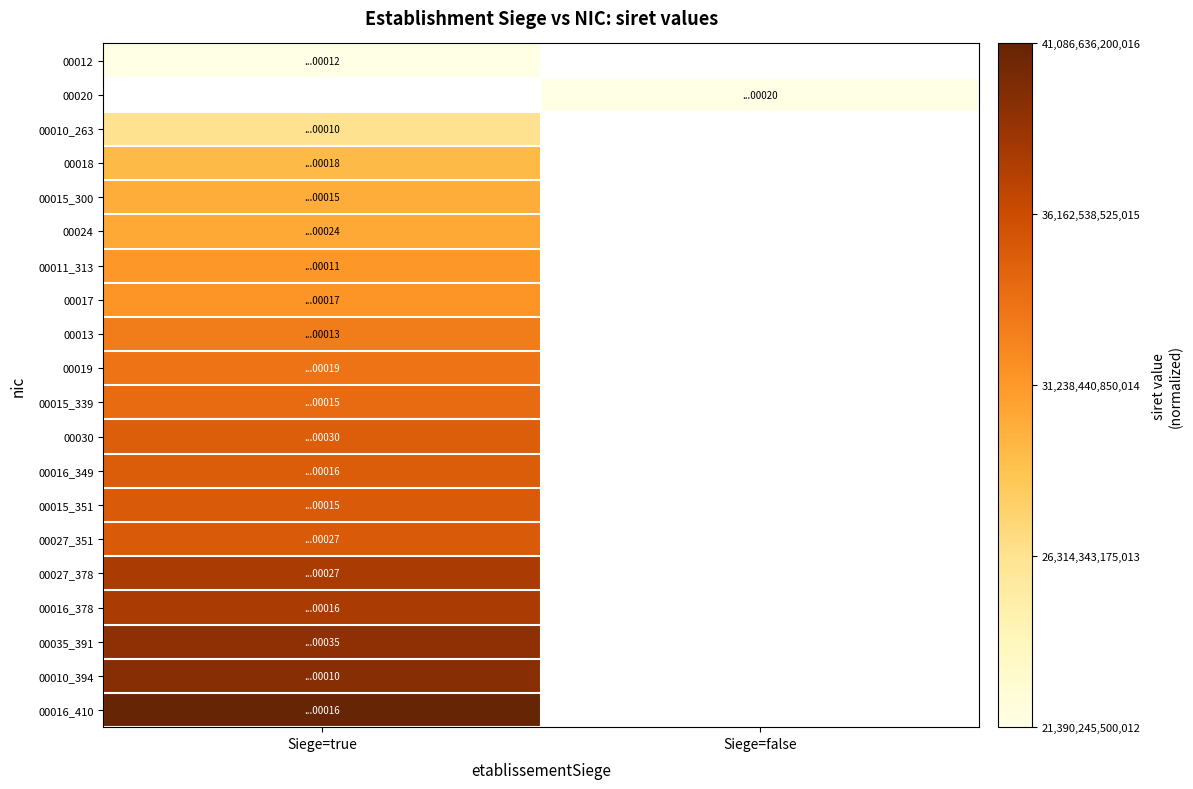

Which label corresponds to the largest value in the chart?

Siege=true